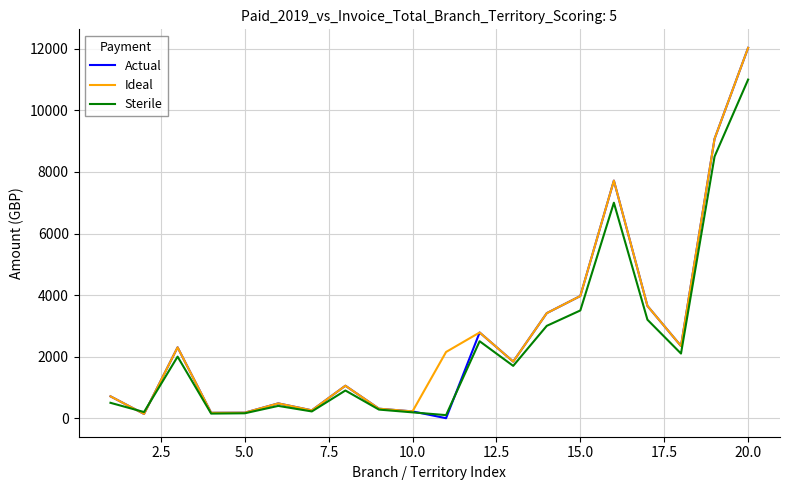

What is the maximum value shown in the chart?

12030.9